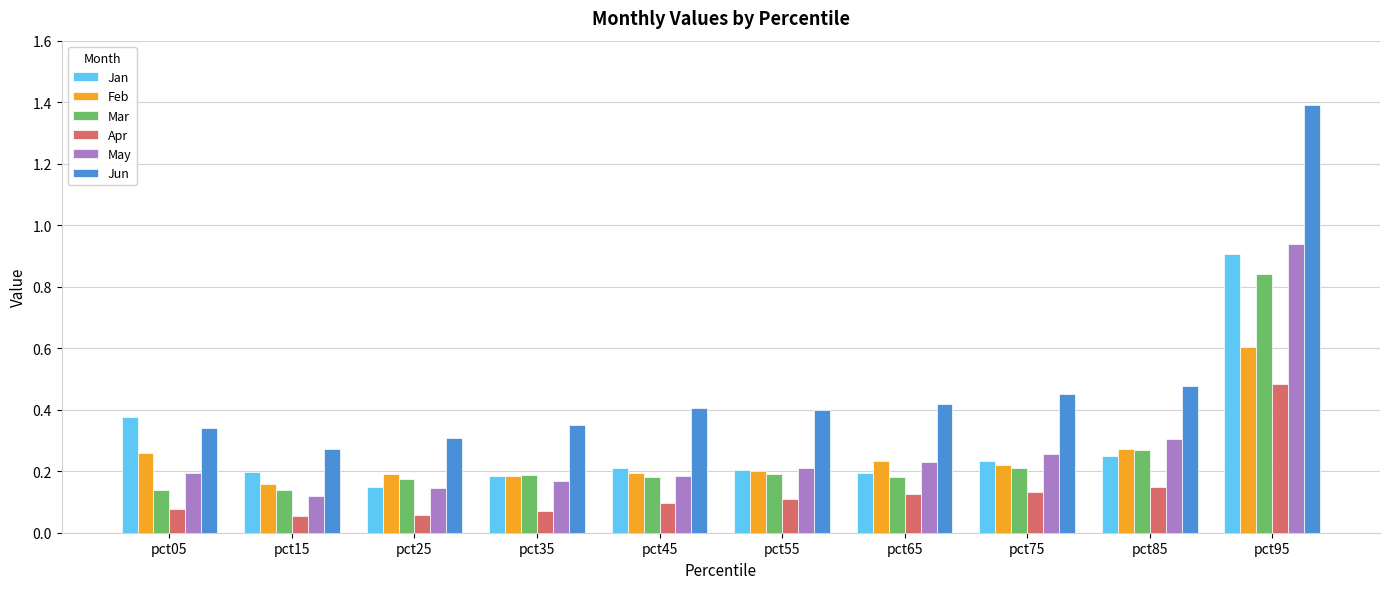

Count the number of data series in this chart.

6